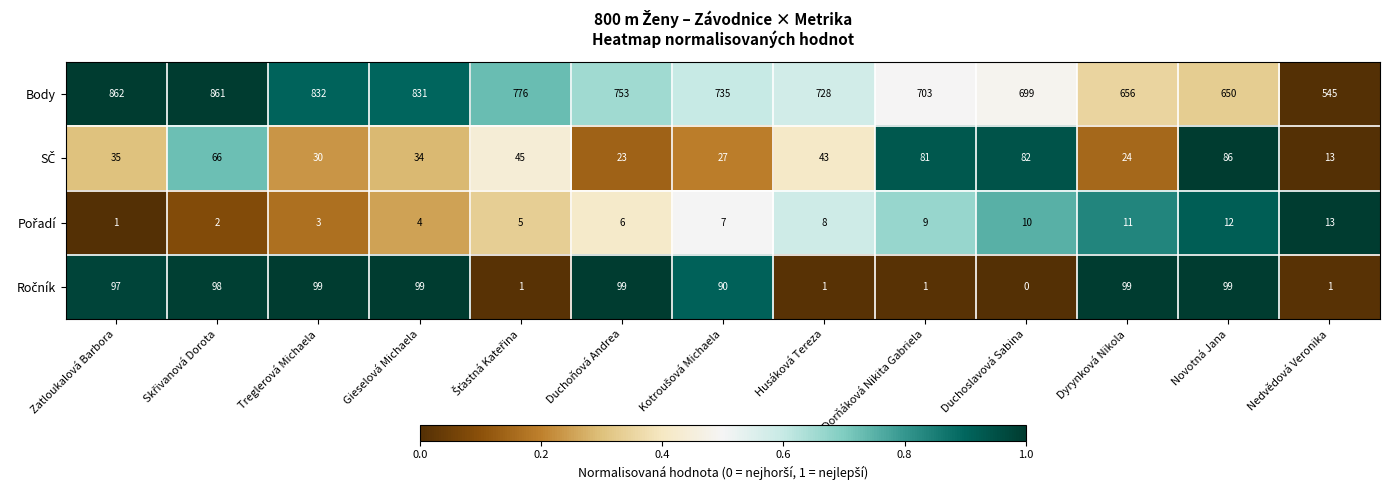

What is the difference between the maximum and minimum values in the Body series?

317